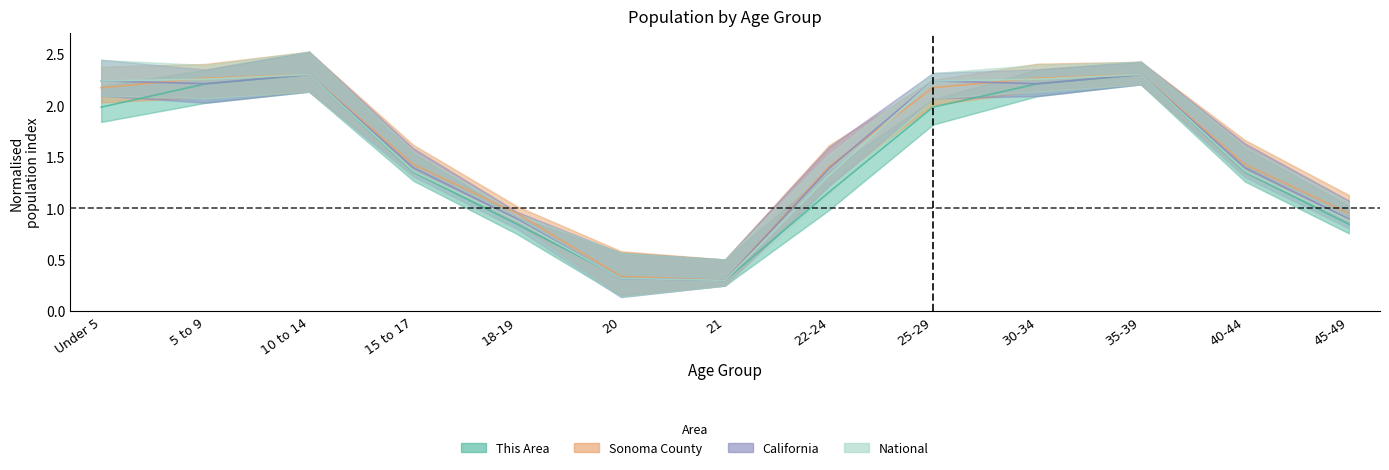

What is the approximate value of Sonoma County at 18-19?

1.0